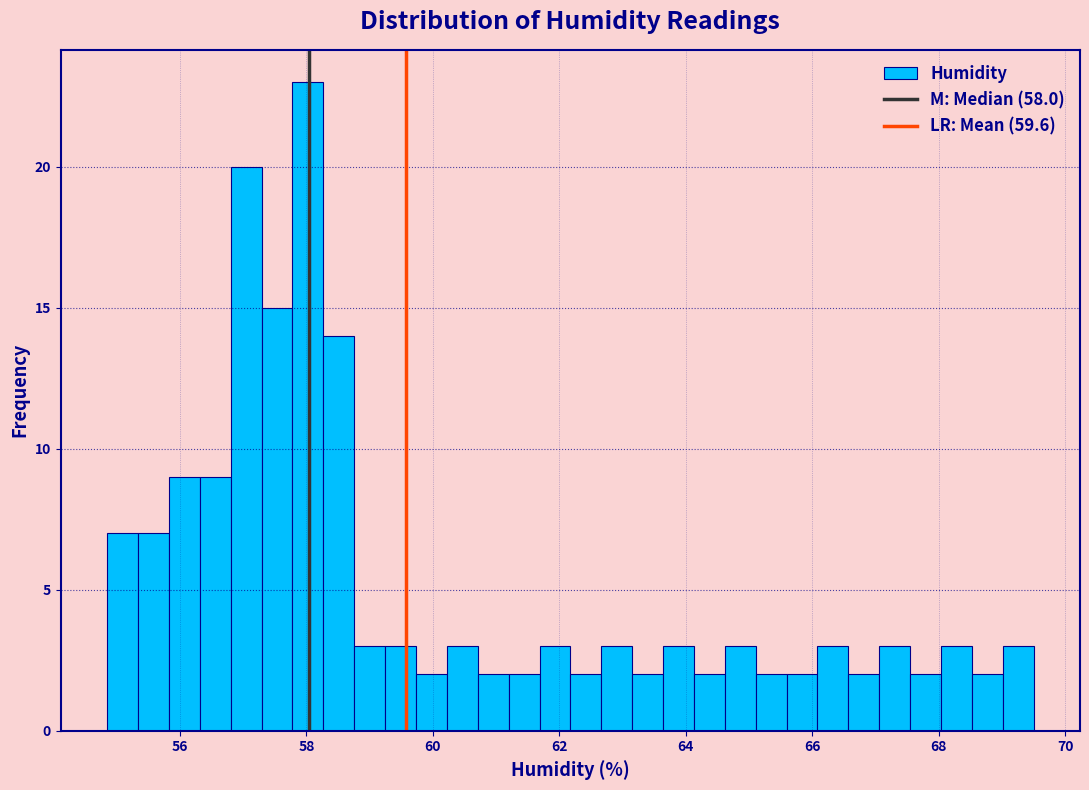

Around what value on the x-axis is the tallest bar? Give the approximate position of its centre, as read against the axis.

58.0